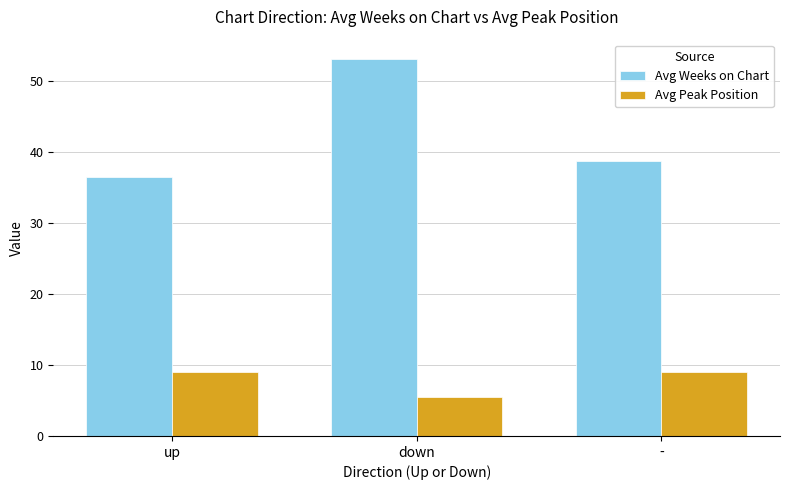

At which label does Avg Weeks on Chart reach its peak?

down